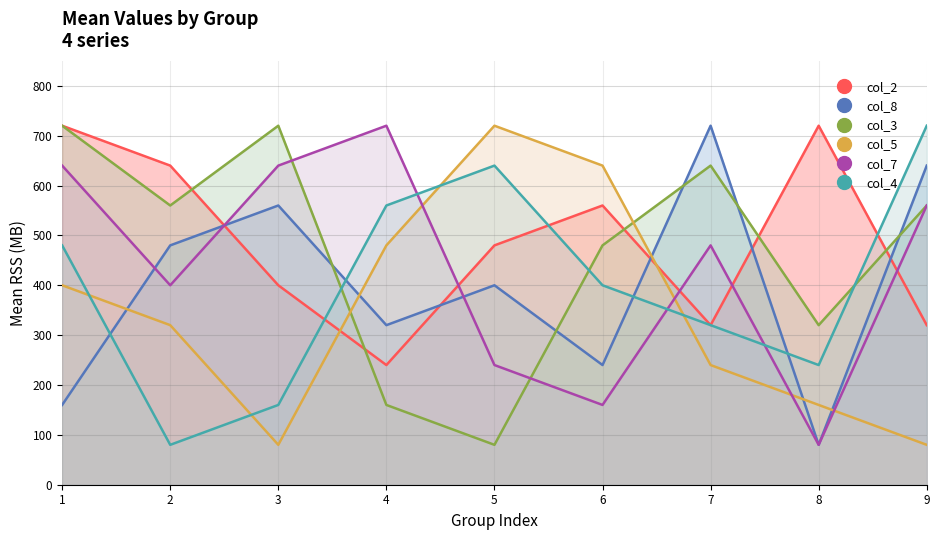

List the series in order of their peak value, highest first.

col_2, col_8, col_3, col_5, col_7, col_4